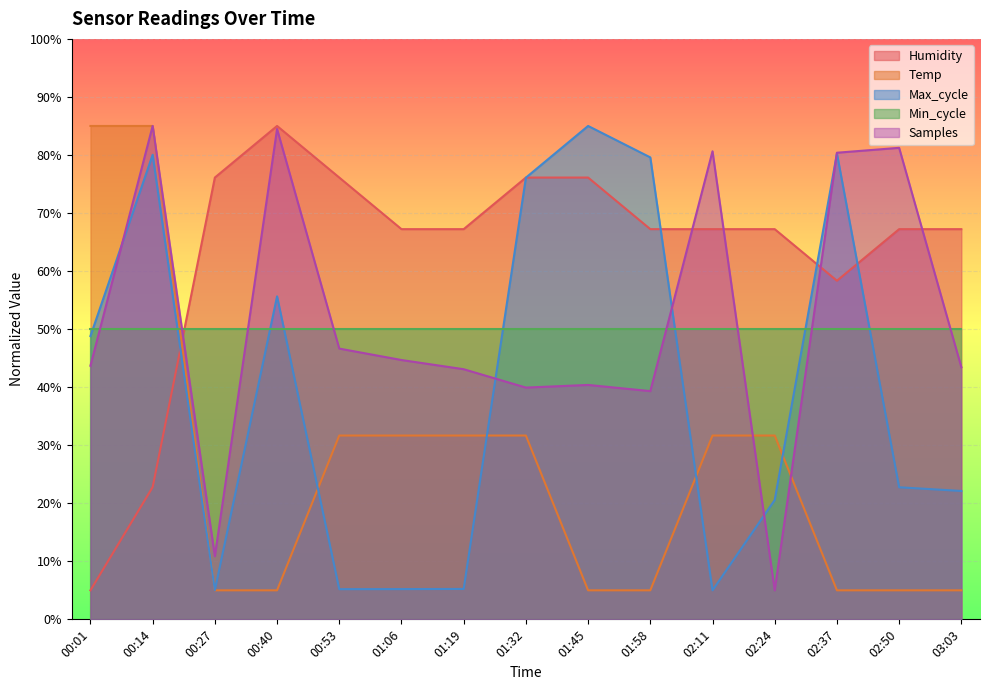

At which label does Humidity reach its minimum?

00:01